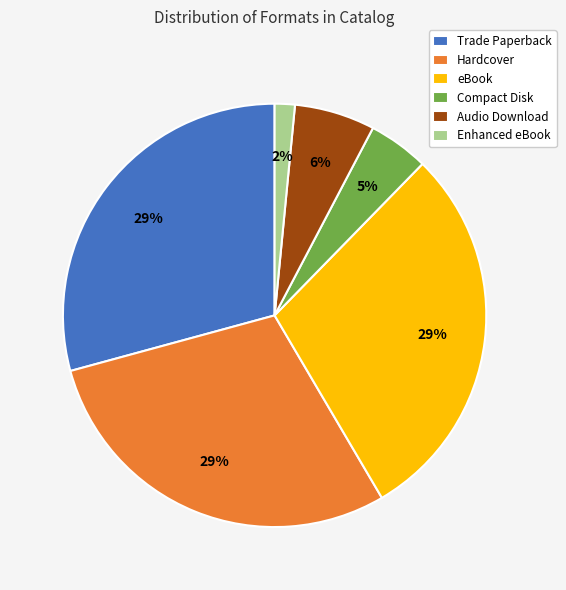

Which category has the smallest portion of the pie?

Enhanced eBook